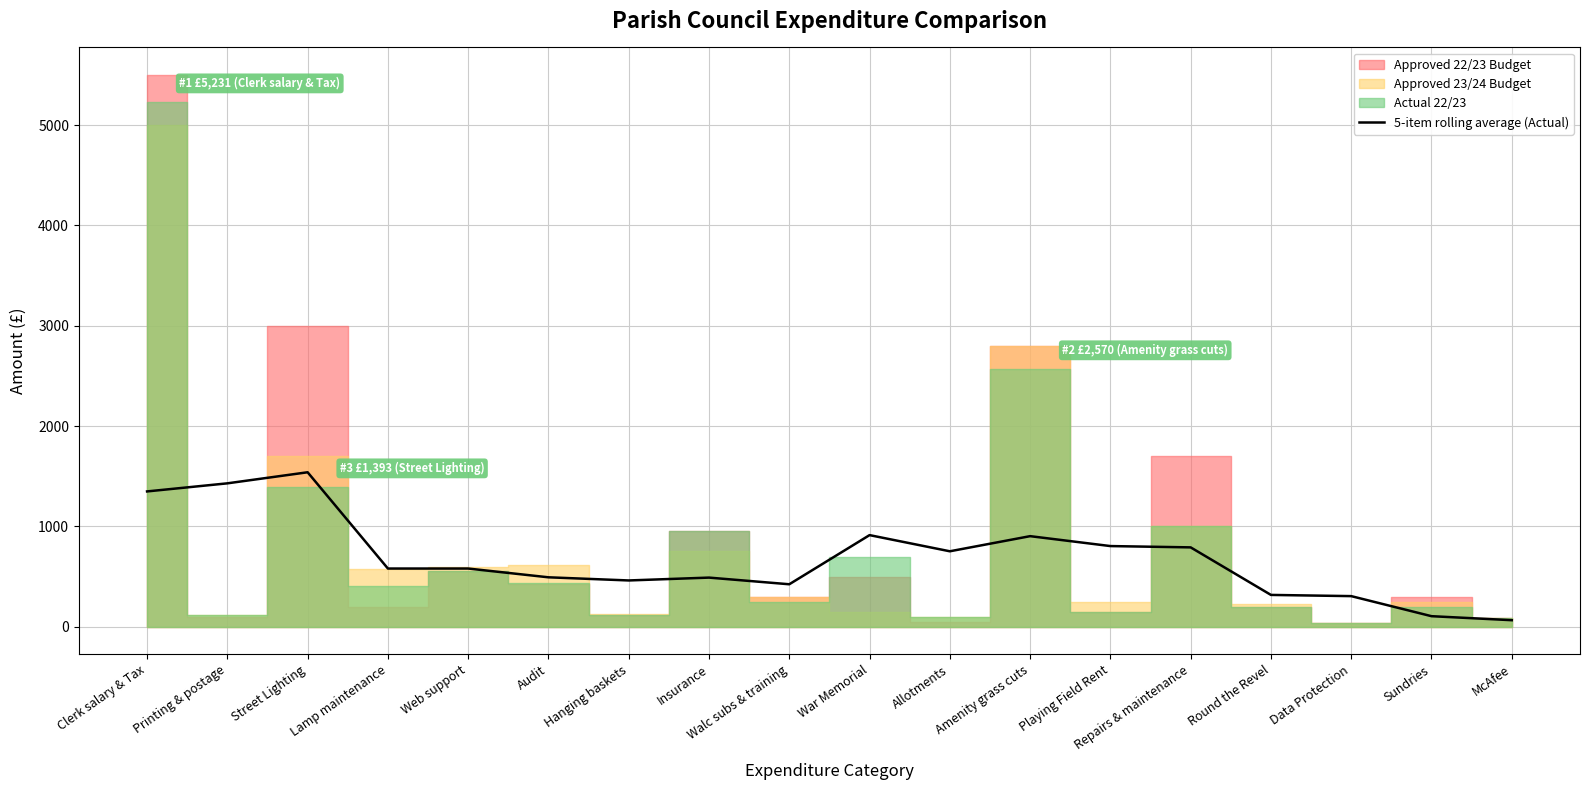

The value of 5-item rolling average (Actual) at Printing & postage is 1429.4. True or false?

True